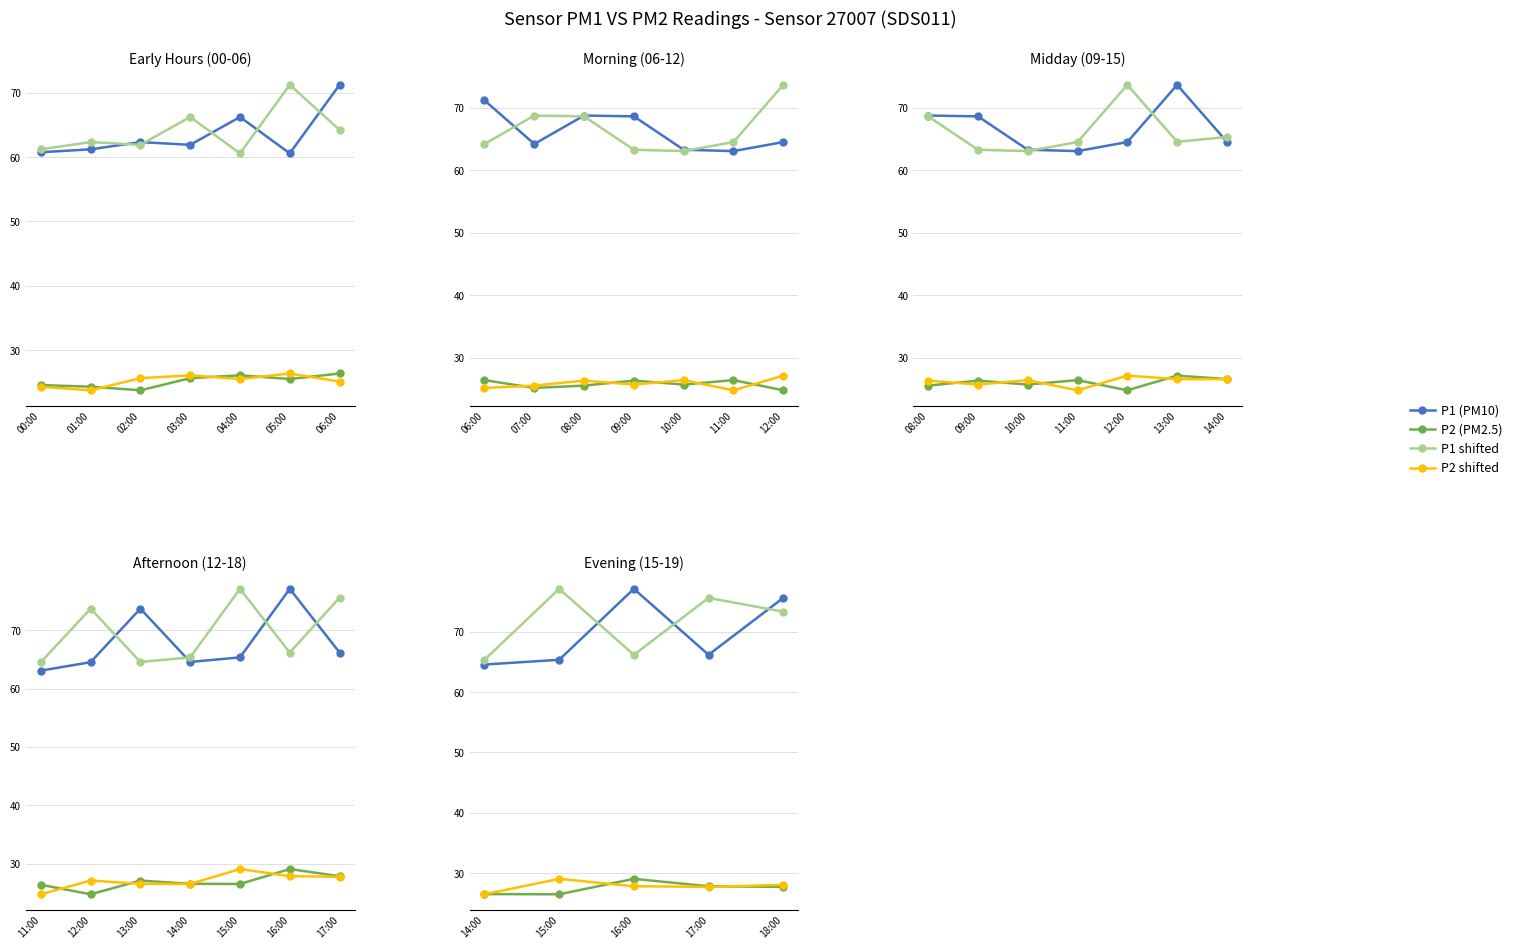

Rank the series by their maximum value, from highest to lowest.

P1, P1 shifted, P2, P2 shifted